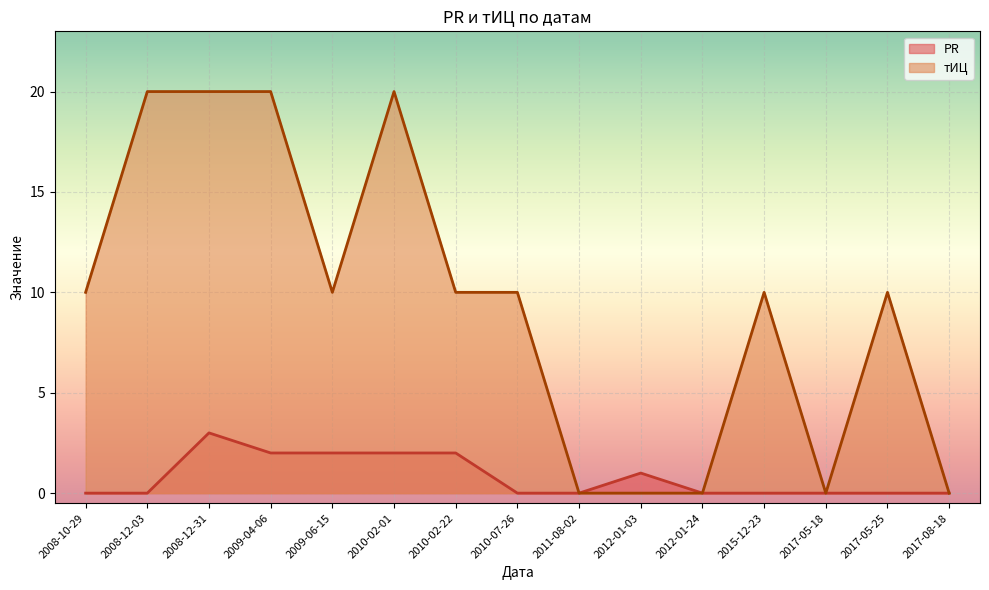

What is the maximum value shown in the chart?

20